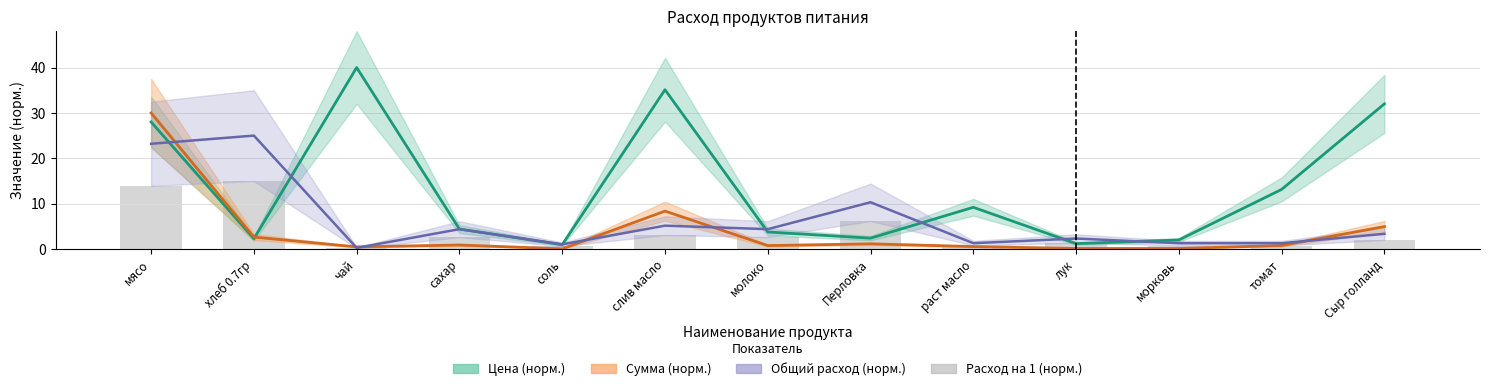

What is the average value of the Цена (норм.) series?

13.4